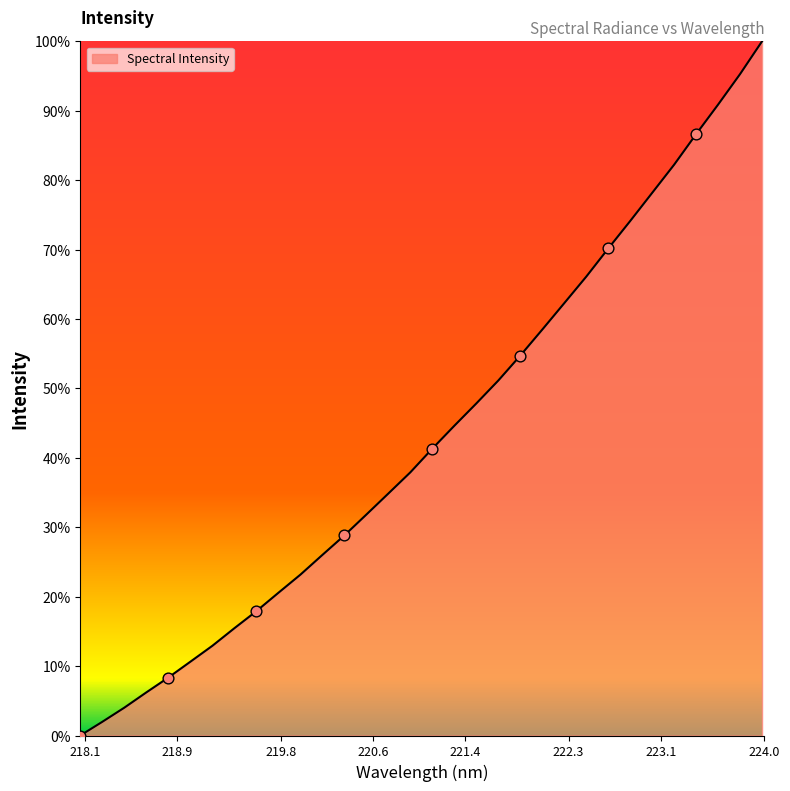

What is the greatest value displayed?

100.0